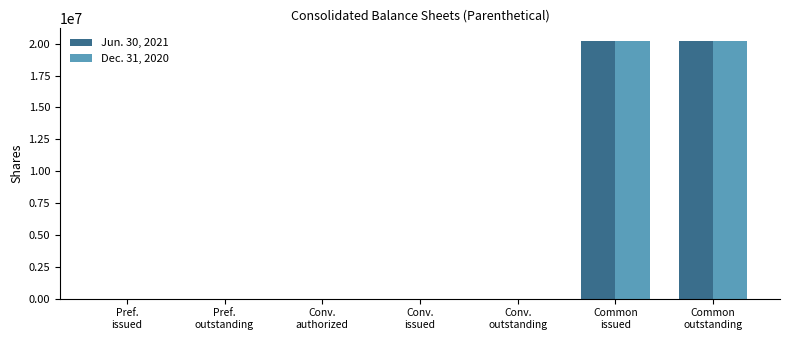

Is it true that Dec. 31, 2020 equals 0 at Pref.
outstanding?

True